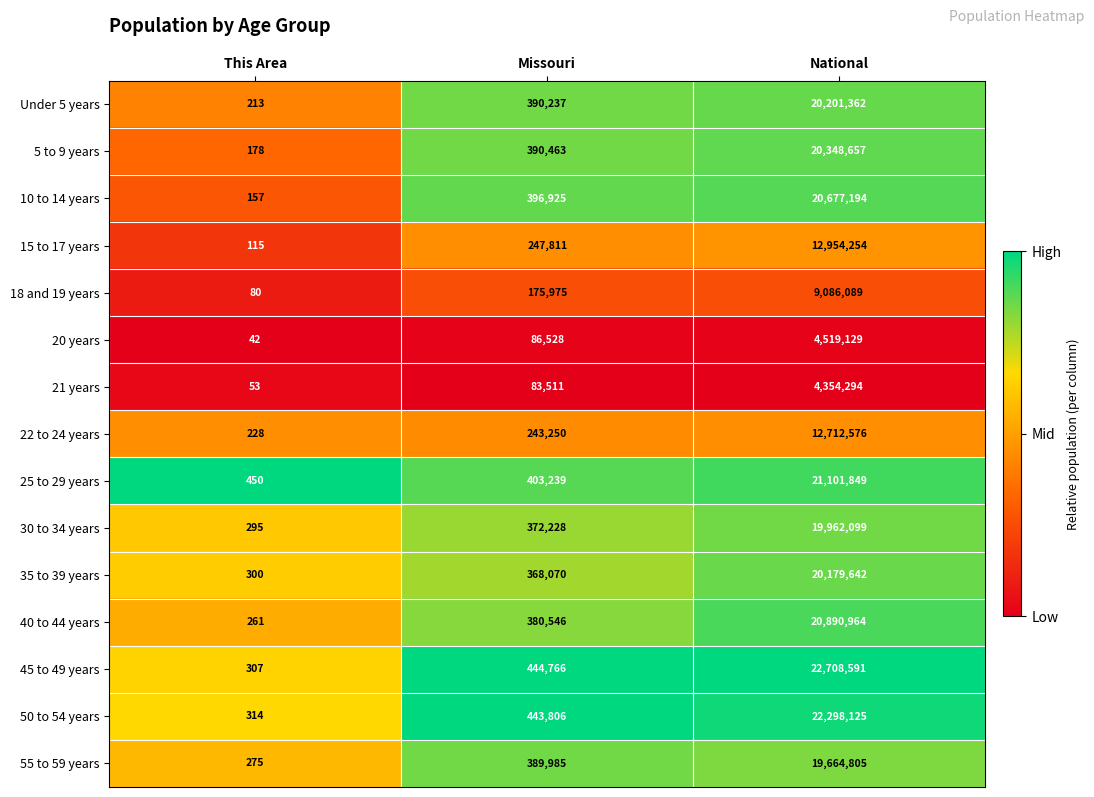

Which series has the largest total across all categories?

45 to 49 years